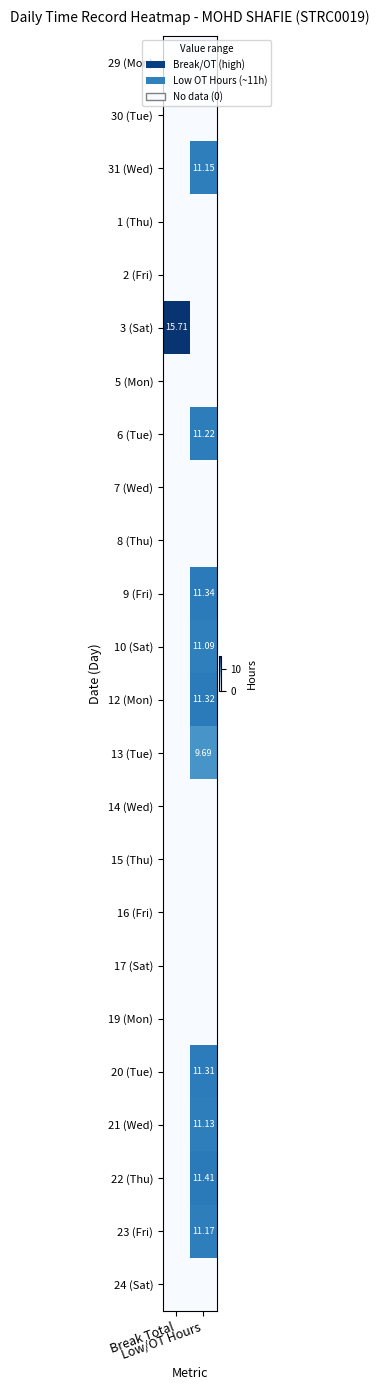

At how many categories does at least one series exceed 15?

1